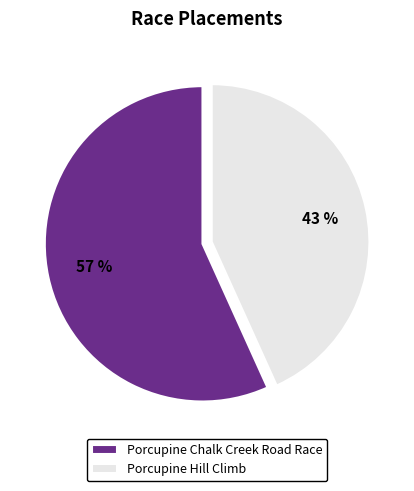

Combined, do Porcupine Hill Climb and Porcupine Chalk Creek Road Race account for over 50%?

Yes